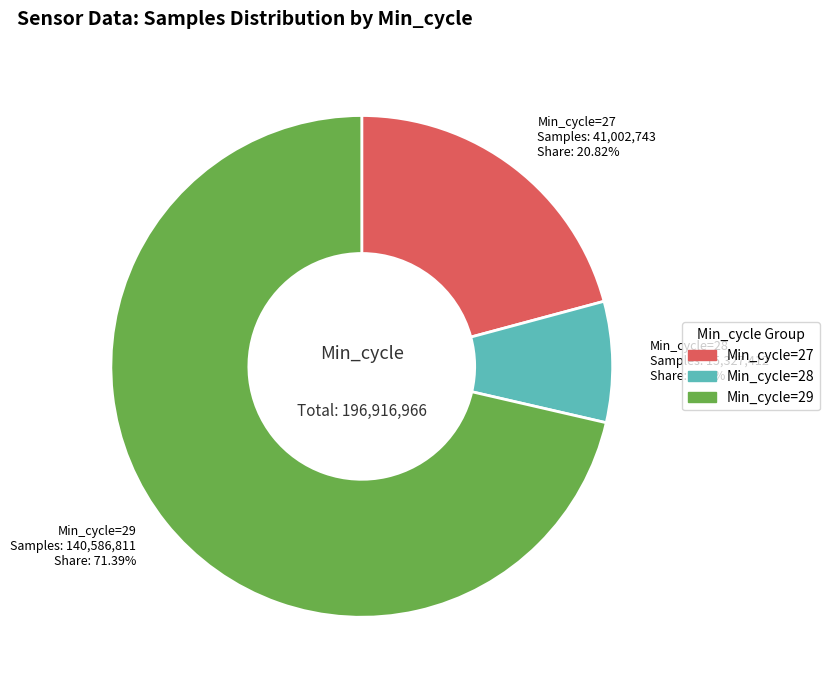

Rank the categories by value from lowest to highest.

Min_cycle=28, Min_cycle=27, Min_cycle=29